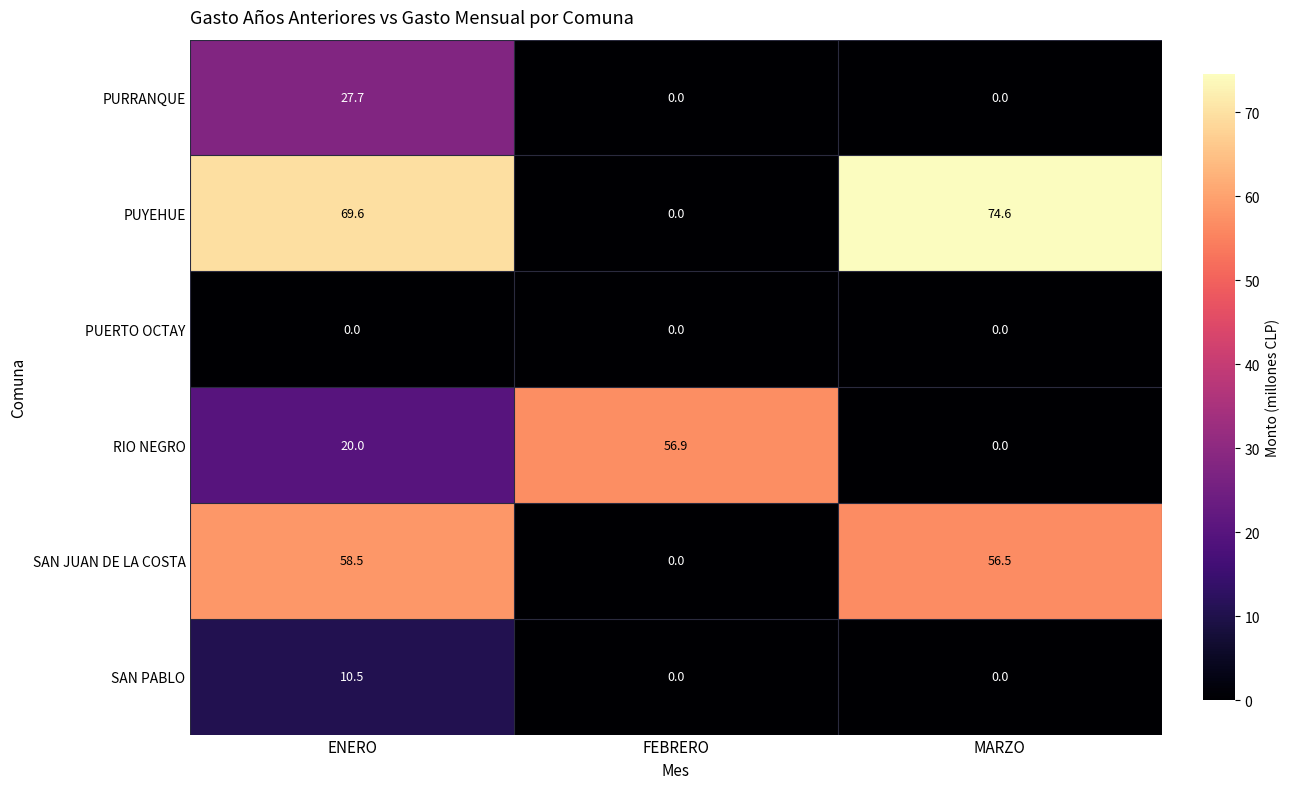

Rank the series by their maximum value, from highest to lowest.

PUYEHUE, SAN JUAN DE LA COSTA, RIO NEGRO, PURRANQUE, SAN PABLO, PUERTO OCTAY